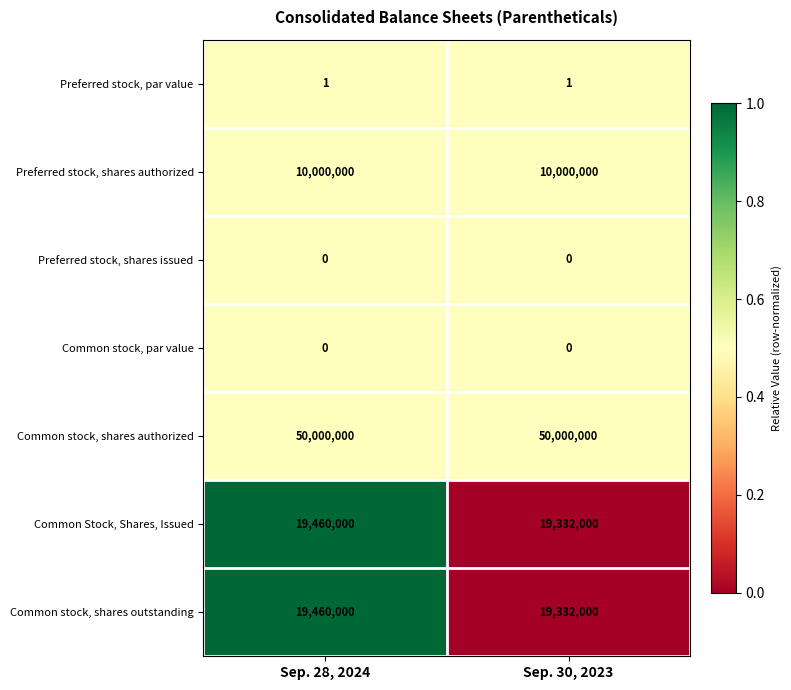

Reading left to right, what are all the values shown in this chart?

Preferred stock, par value: 1	1
Preferred stock, shares authorized: 10000000	10000000
Preferred stock, shares issued: 0	0
Common stock, par value: 0	0
Common stock, shares authorized: 50000000	50000000
Common Stock, Shares, Issued: 19460000	19332000
Common stock, shares outstanding: 19460000	19332000